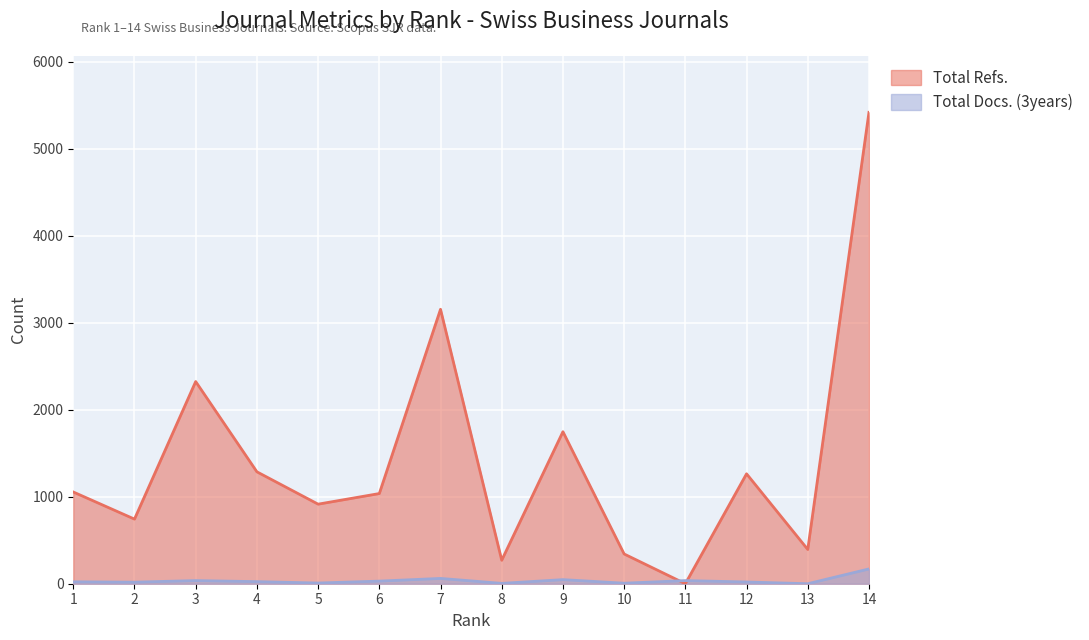

How many interior local peaks does the Total Docs. (3years) series have?

4